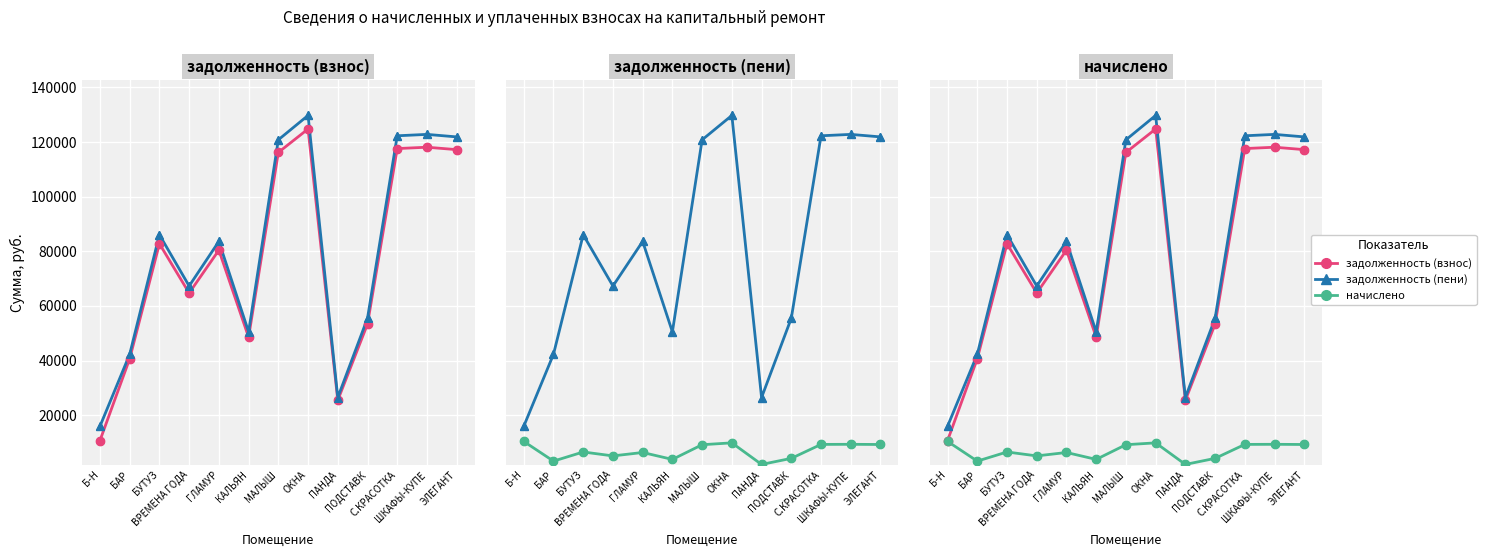

Which series has the widest spread of Y values?

задолженность (взнос)